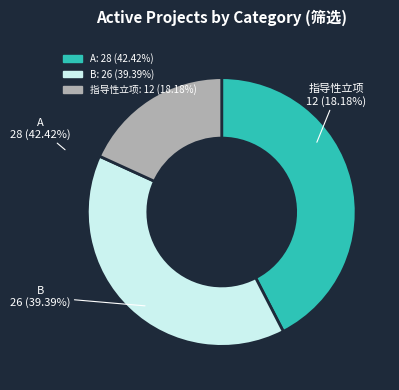

Between 指导性立项 and A, which is larger?

A